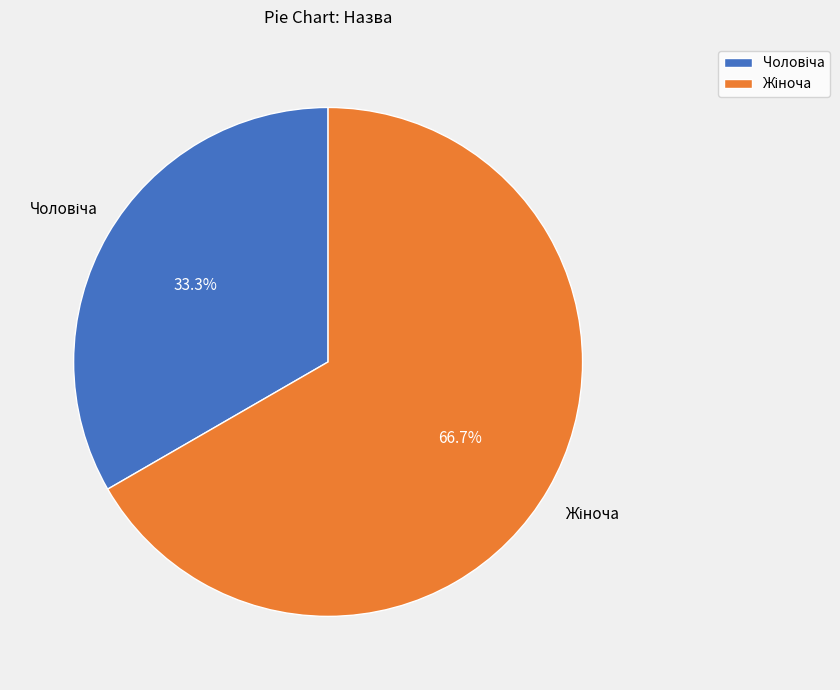

Does any single category account for the majority?

Yes